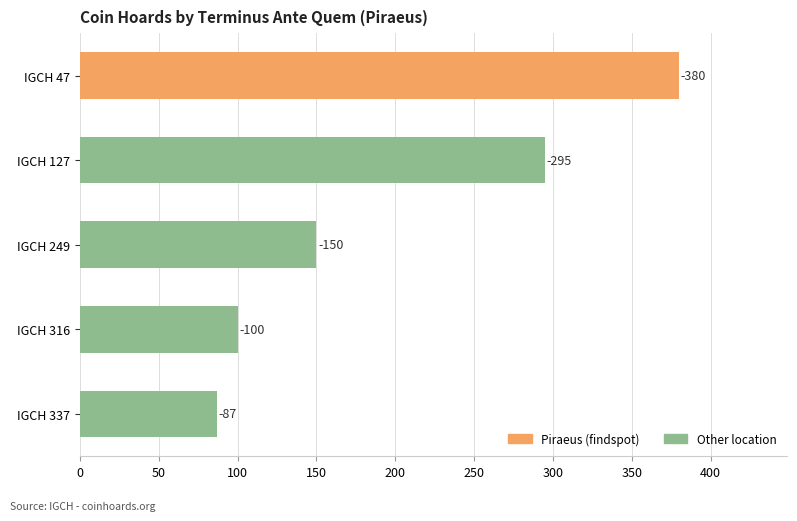

What is the difference between the second highest and second lowest values?

195